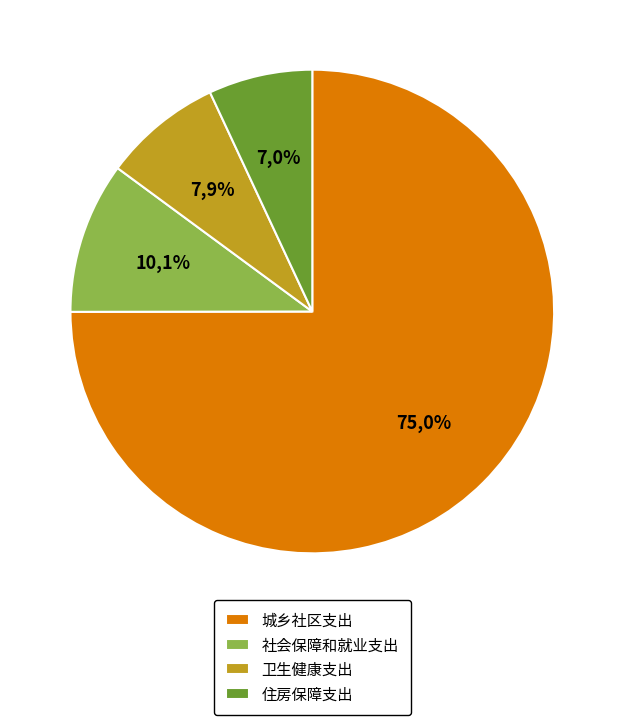

What is the majority slice?

城乡社区支出